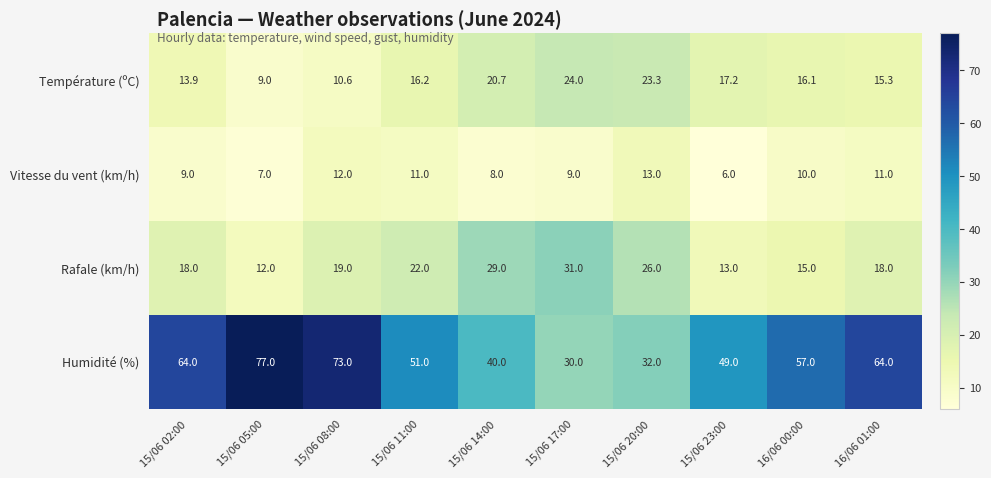

Read the Vitesse du vent (km/h) value at 15/06 23:00.

6.0